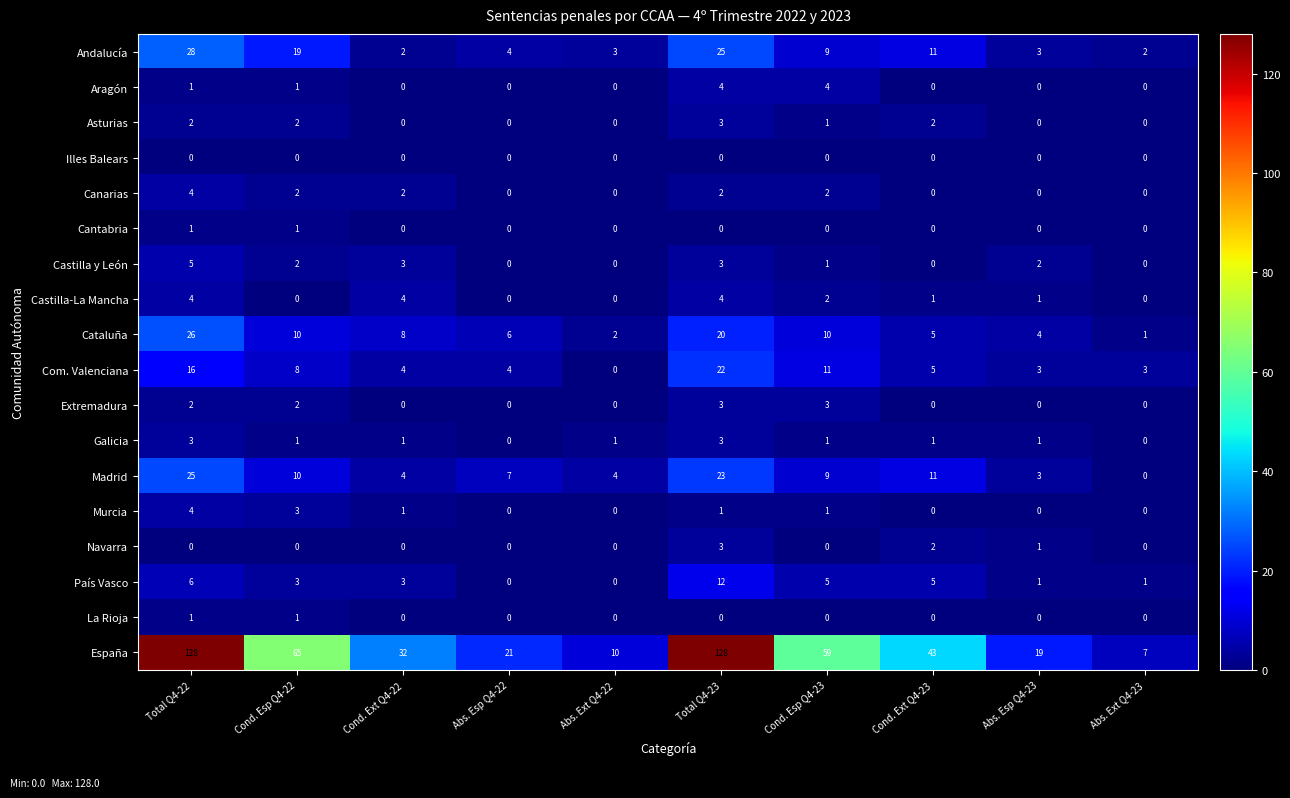

What is the highest value of the Asturias series?

3